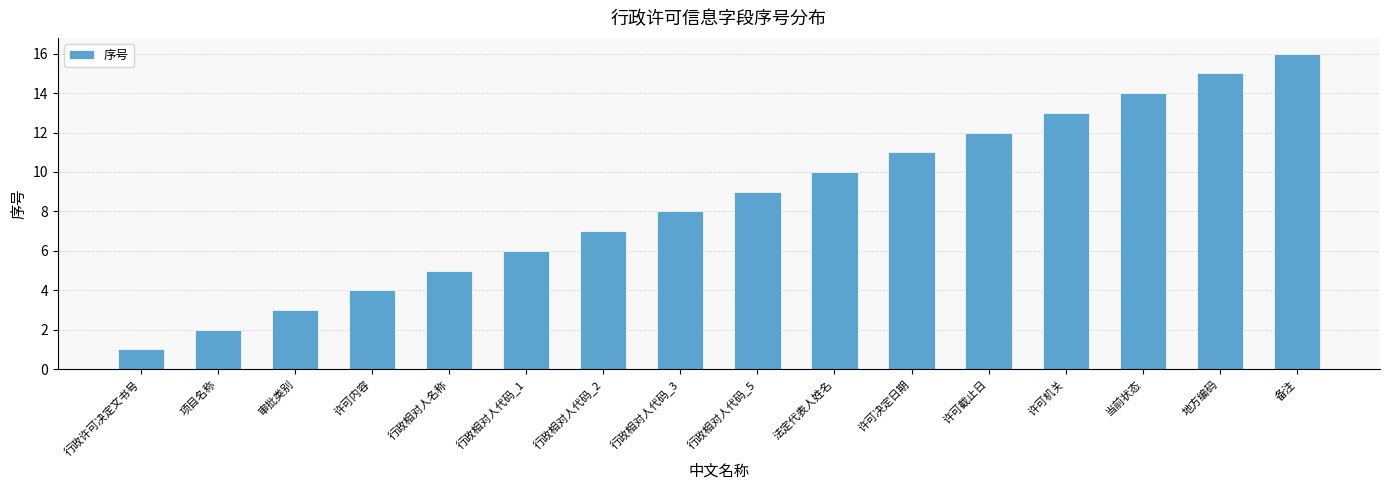

Rank the categories by value from highest to lowest.

备注, 地方编码, 当前状态, 许可机关, 许可截止日, 许可决定日期, 法定代表人姓名, 行政相对人代码_5, 行政相对人代码_3, 行政相对人代码_2, 行政相对人代码_1, 行政相对人名称, 许可内容, 审批类别, 项目名称, 行政许可决定文书号